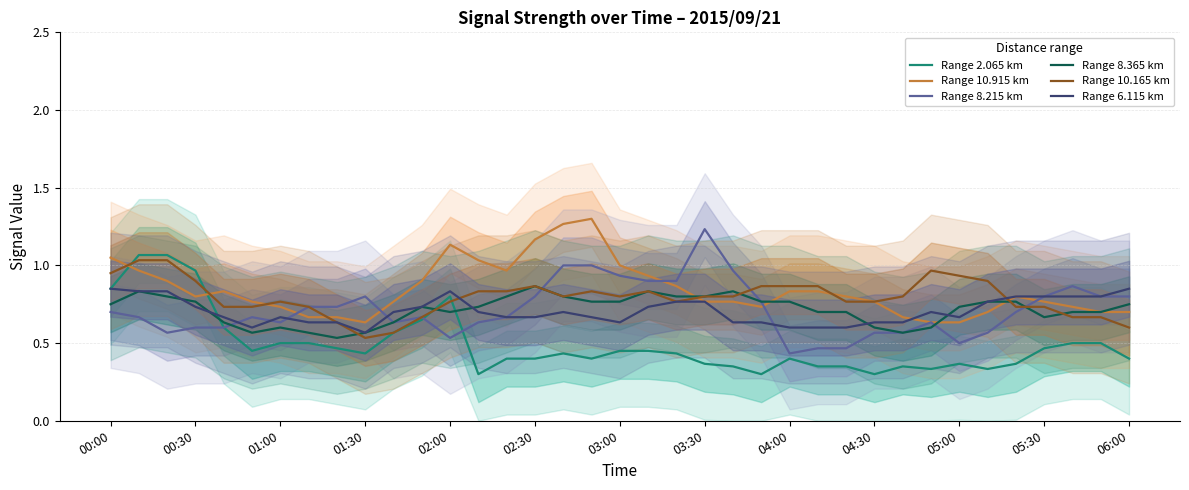

Is it true that Range 2.065 km equals 0.5 at 05:00?

False